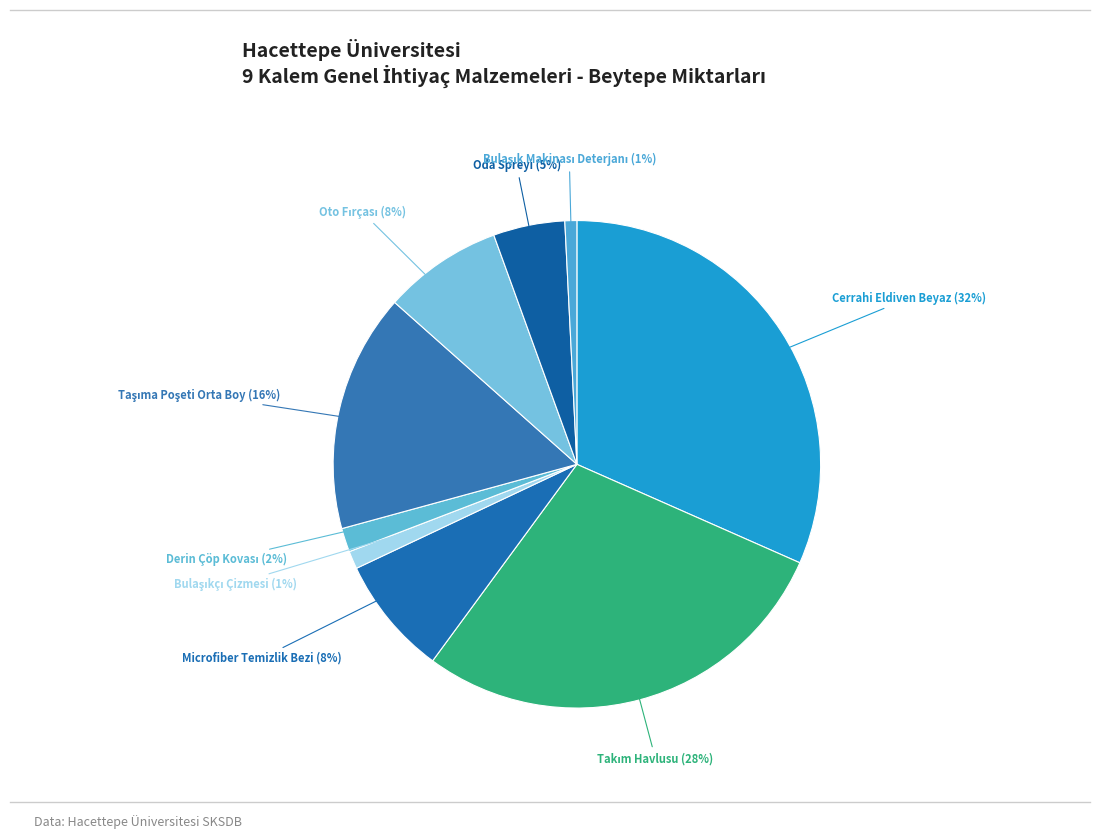

To the nearest percent, what percentage of the pie is Cerrahi Eldiven Beyaz?

32%